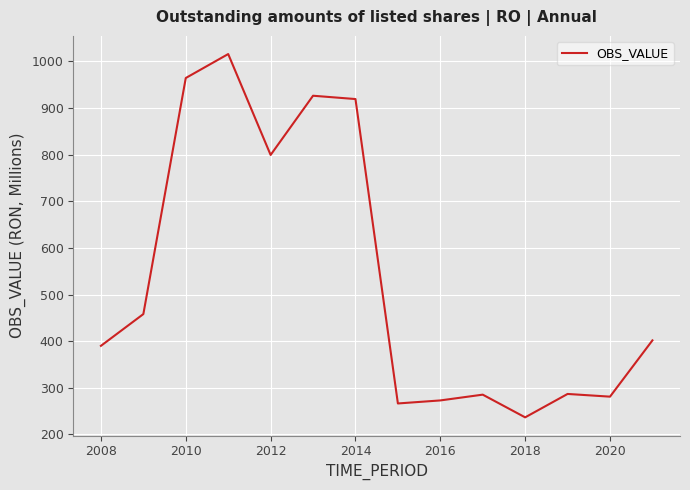

What is the difference between the maximum and minimum values?

779.2